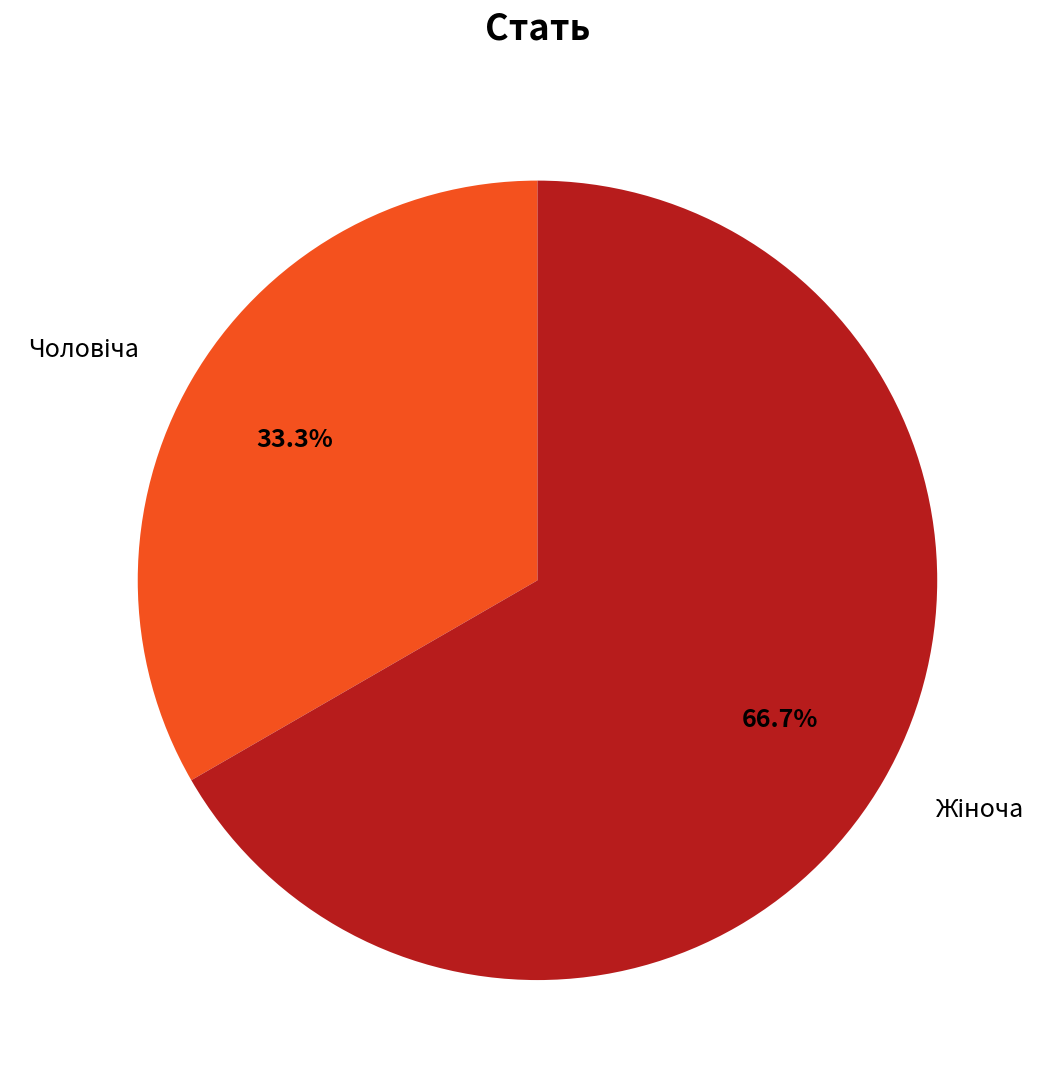

Is there any slice that represents more than half of the pie?

Yes